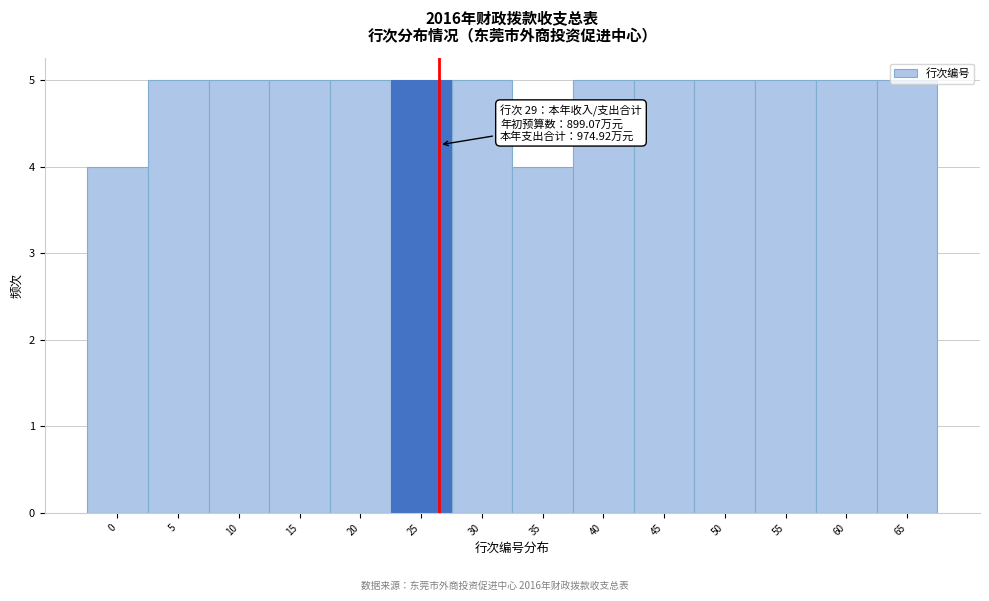

What is the maximum value shown in the chart?

5